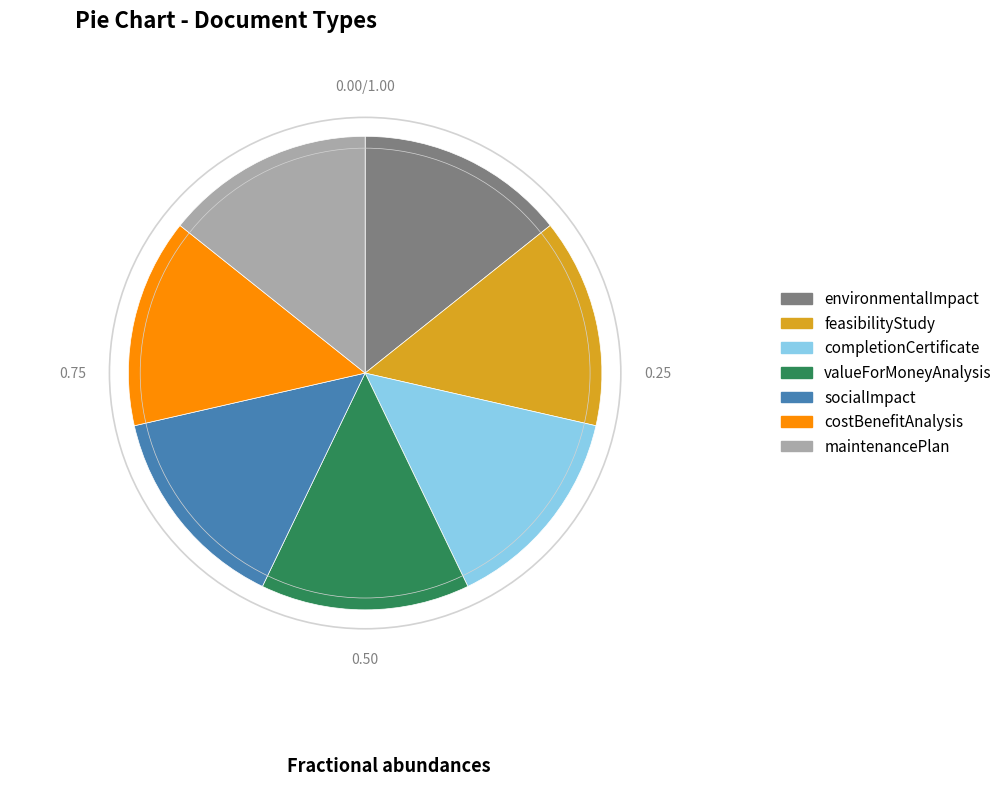

Does valueForMoneyAnalysis represent more than half of the total?

No